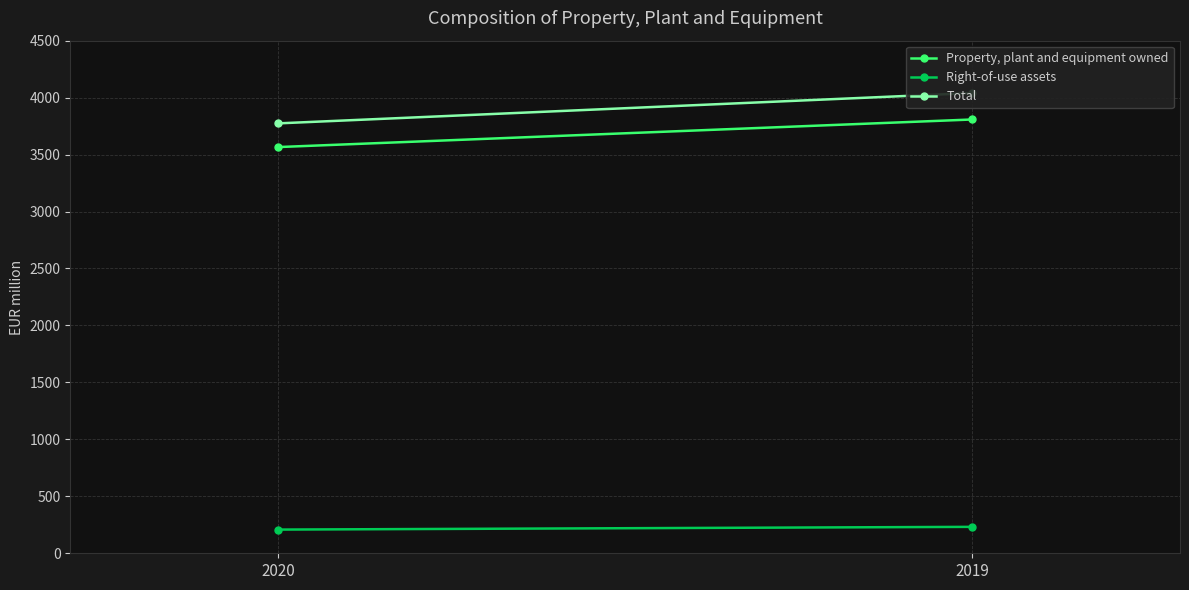

Reading left to right, transcribe all the data shown in this chart.

Property, plant and equipment owned: 3566	3808
Right-of-use assets: 208	232
Total: 3774	4040